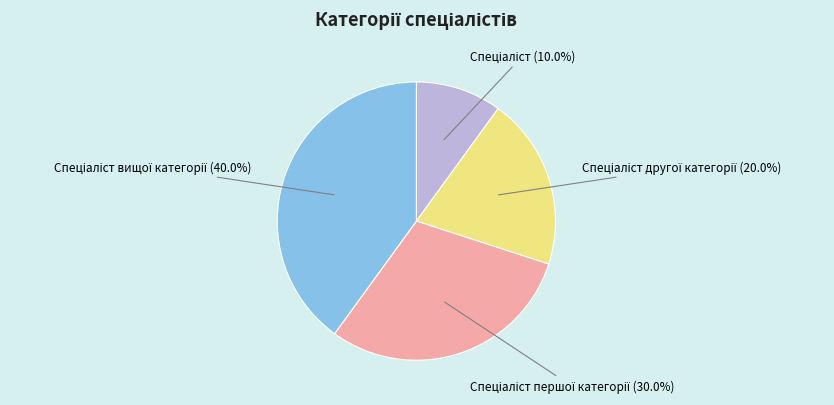

Is there any slice that represents more than half of the pie?

No